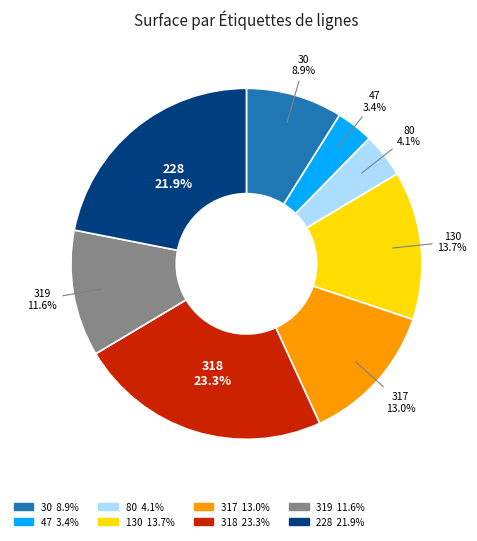

What is the smallest slice in the pie chart?

47